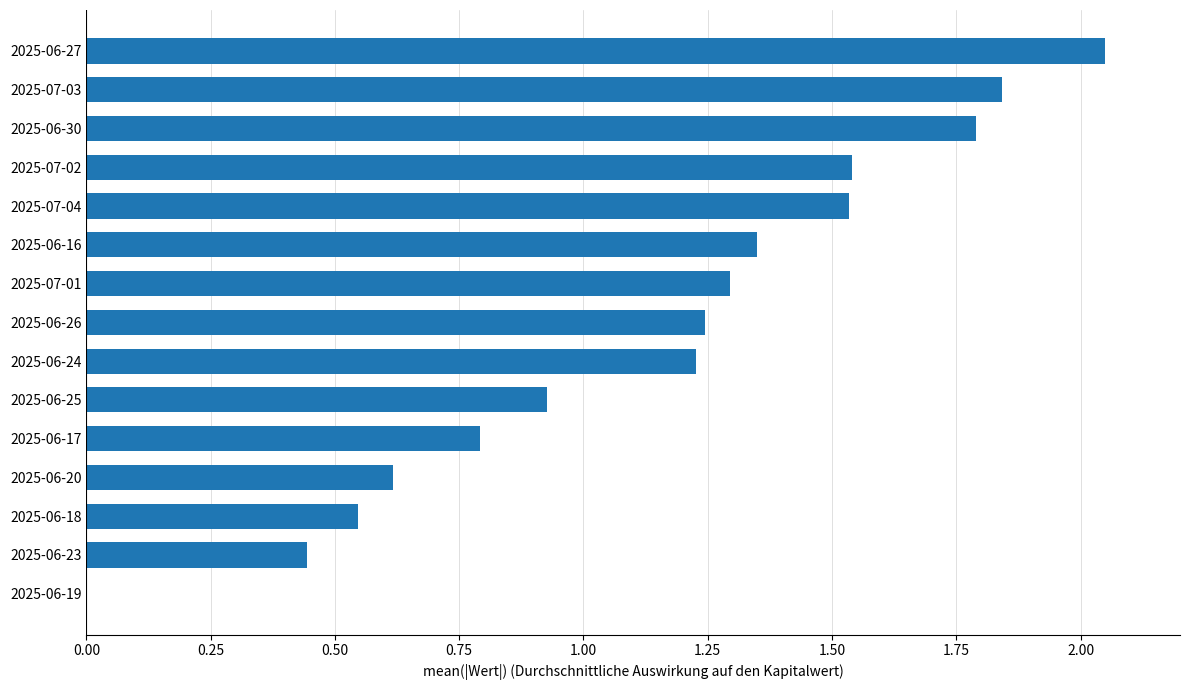

How many data points does each series have?

15